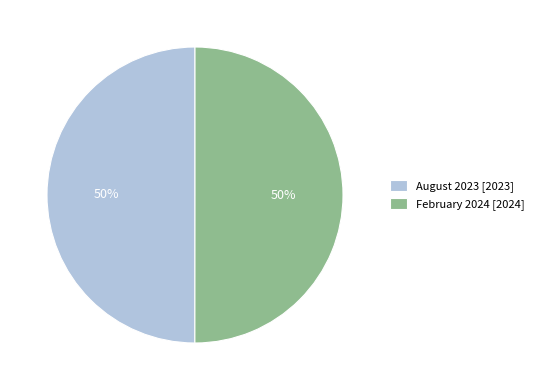

Is the sum of August 2023 [2023] and February 2024 [2024] greater than half?

Yes